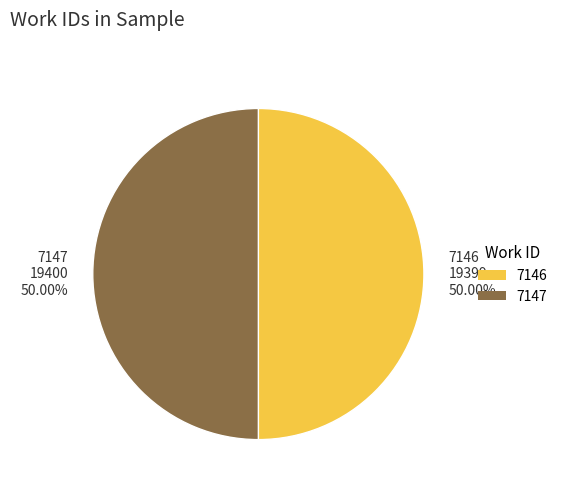

What is the ratio of the value at 7147 19400 50.00% to the value at 7146 19399 50.00%?

1.0